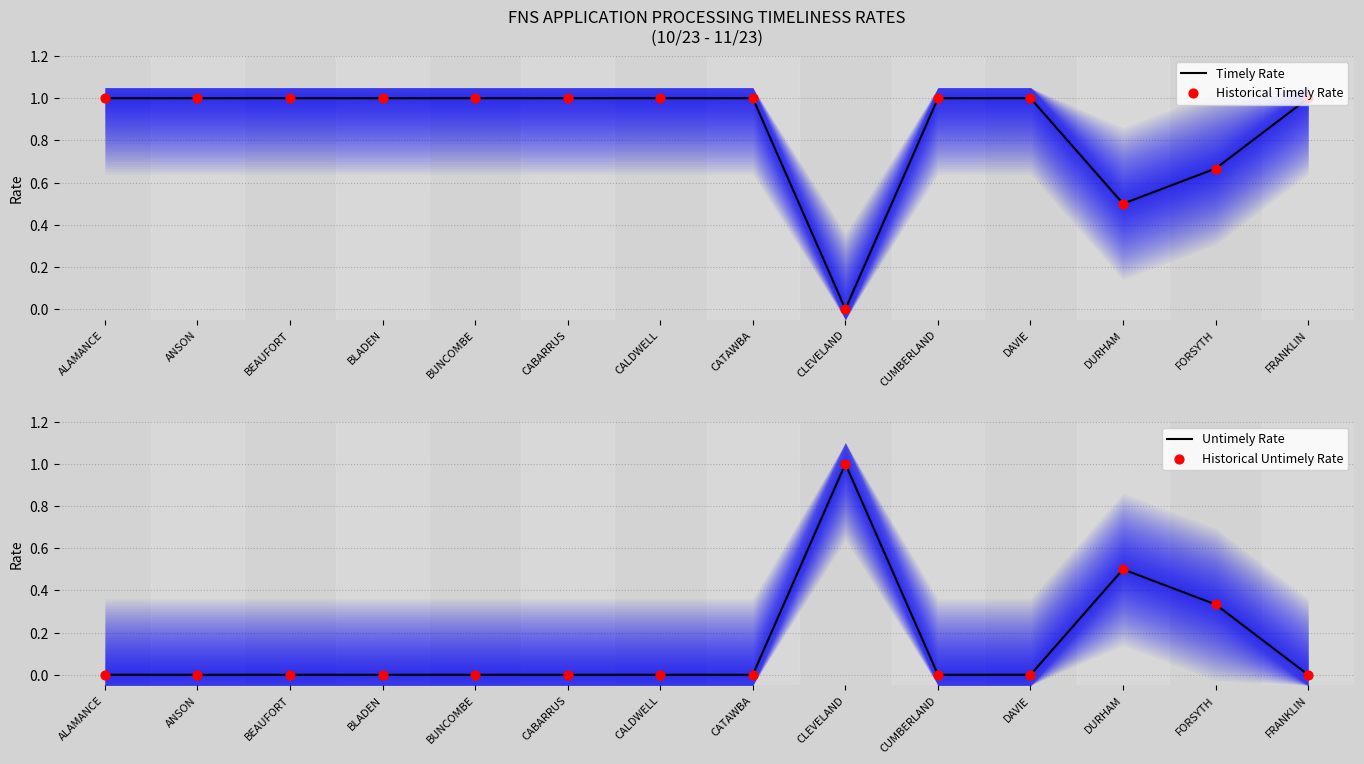

Which series has the largest Y range (max minus min)?

Timely Rate